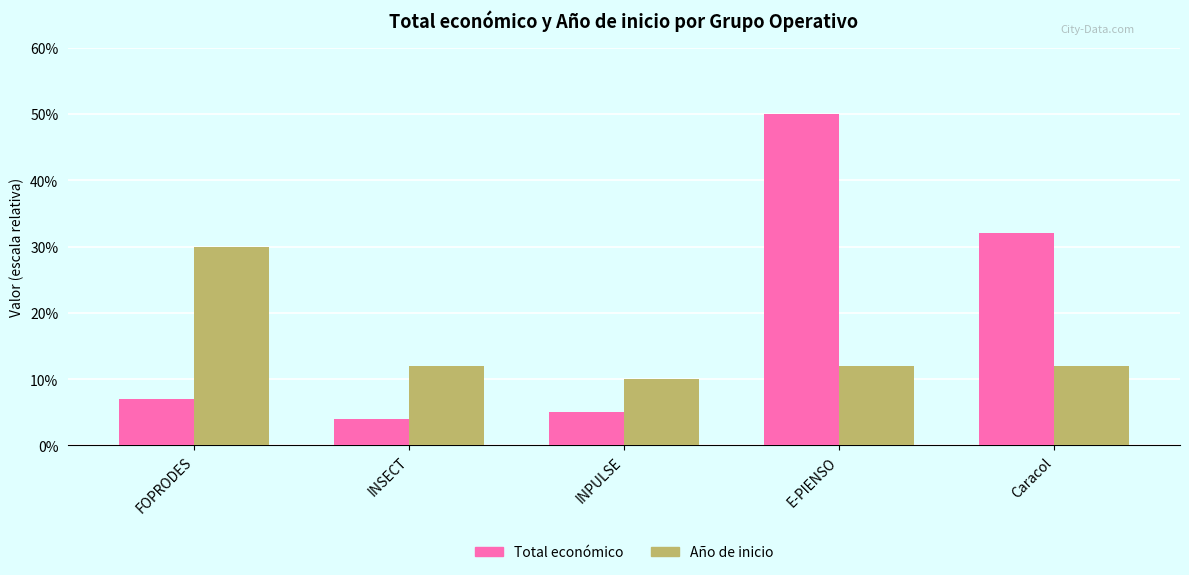

The value of Año de inicio at FOPRODES is 30.0. True or false?

True